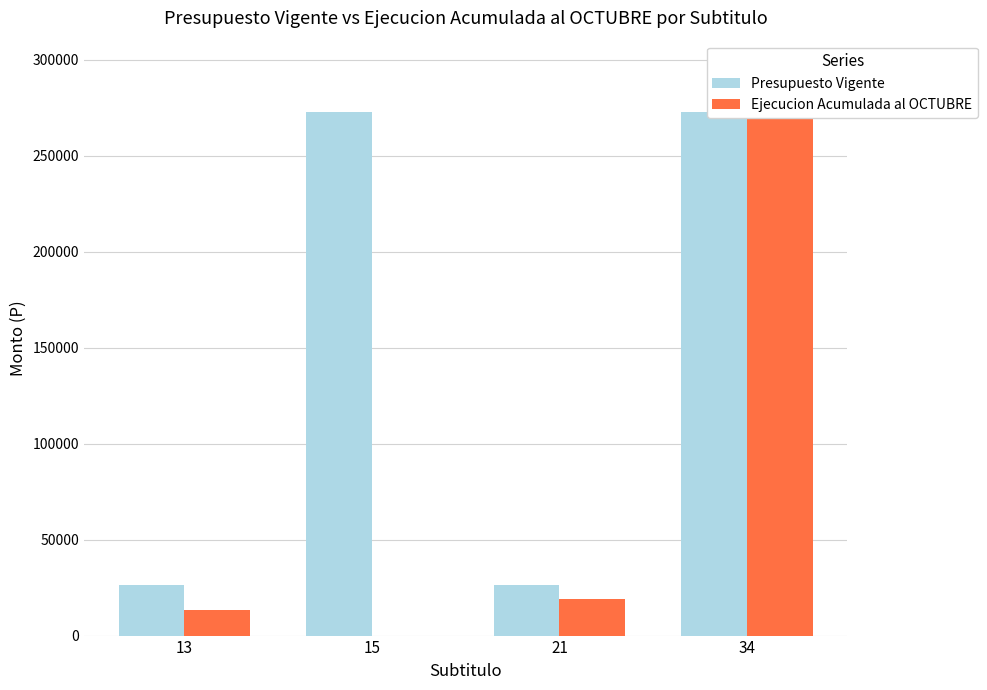

The Ejecucion Acumulada al OCTUBRE series shows 170325 at 15. True or false?

False